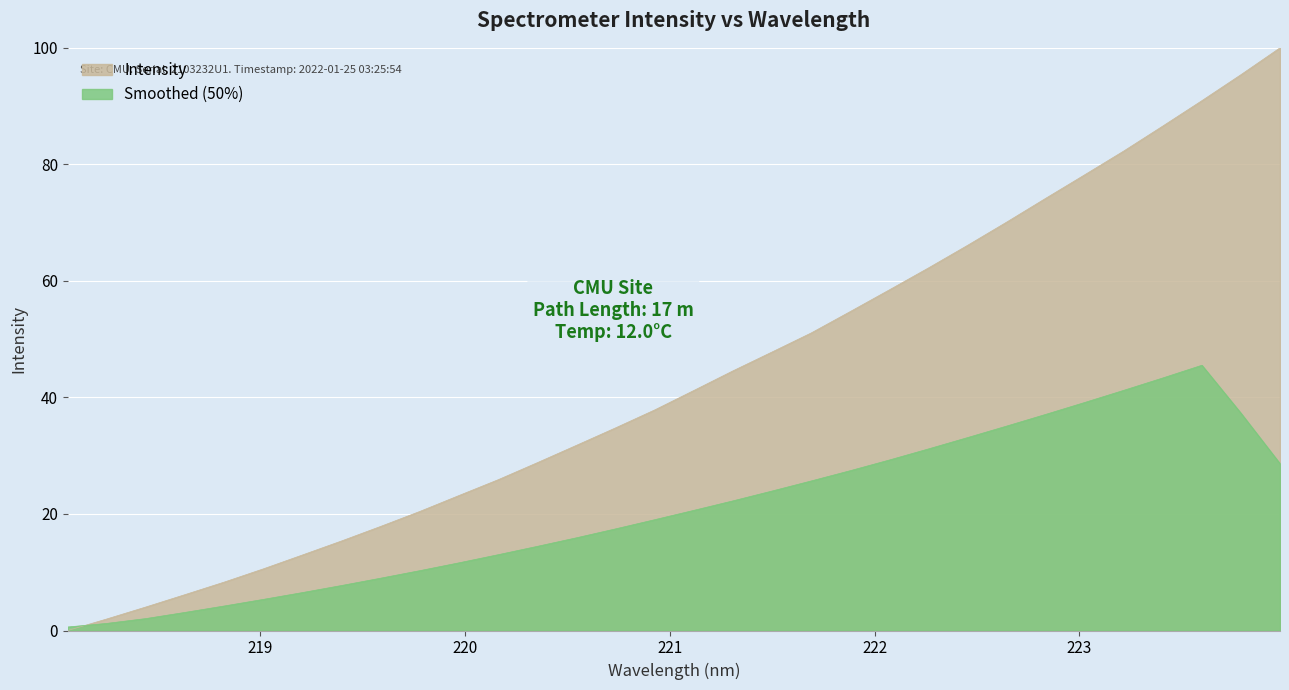

What is the ratio of the value at 223.7895 to the value at 219.9712?

4.1